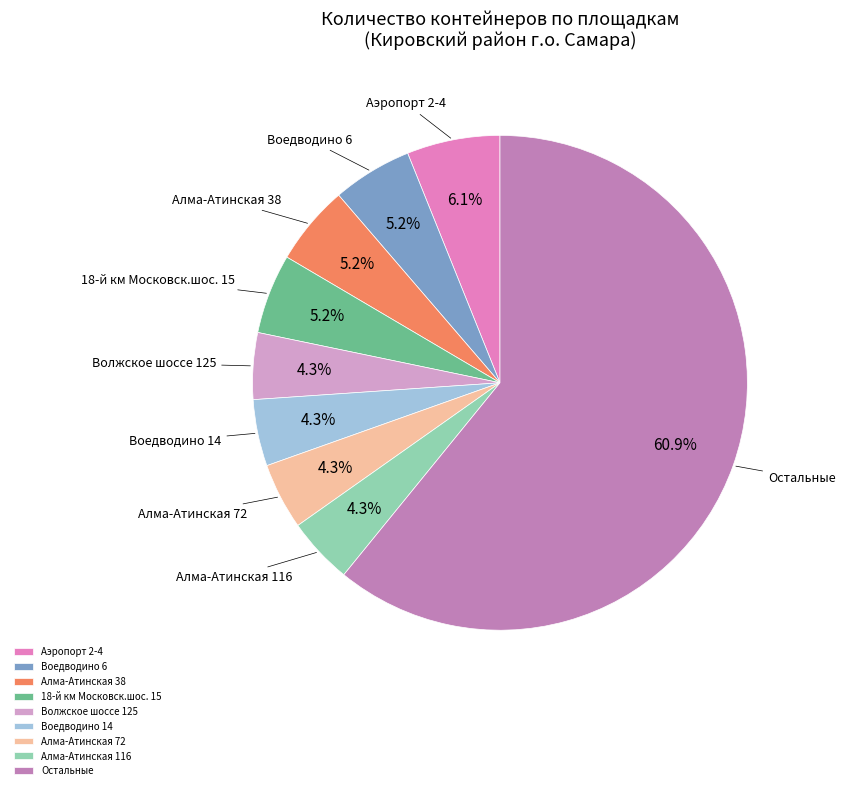

Does any single category account for the majority?

Yes